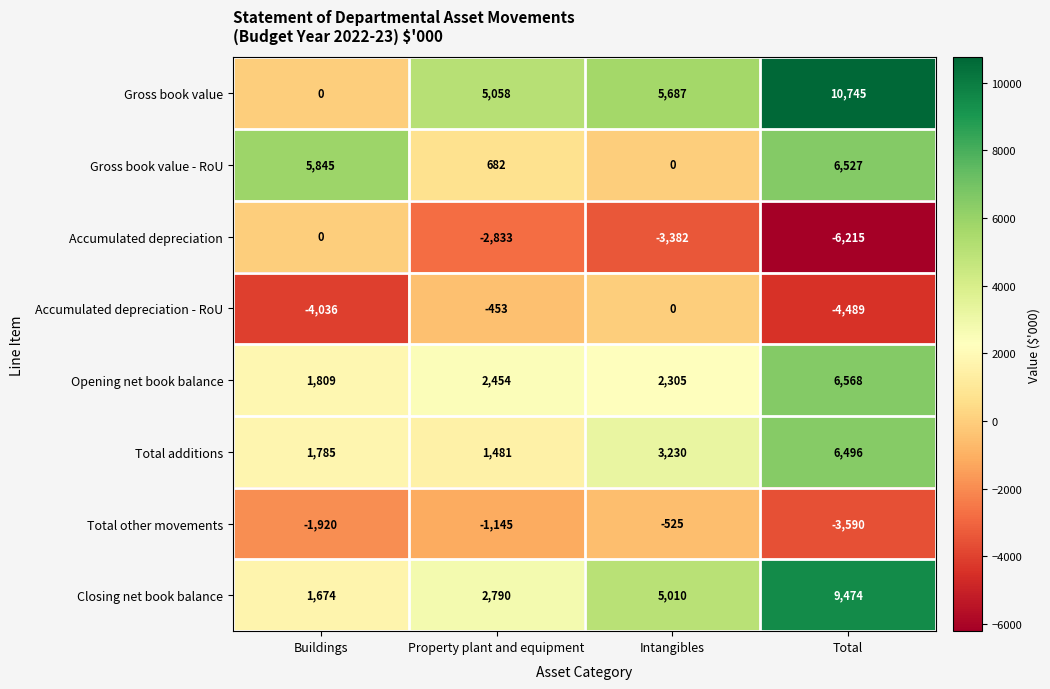

What is the maximum value shown in the chart?

10745